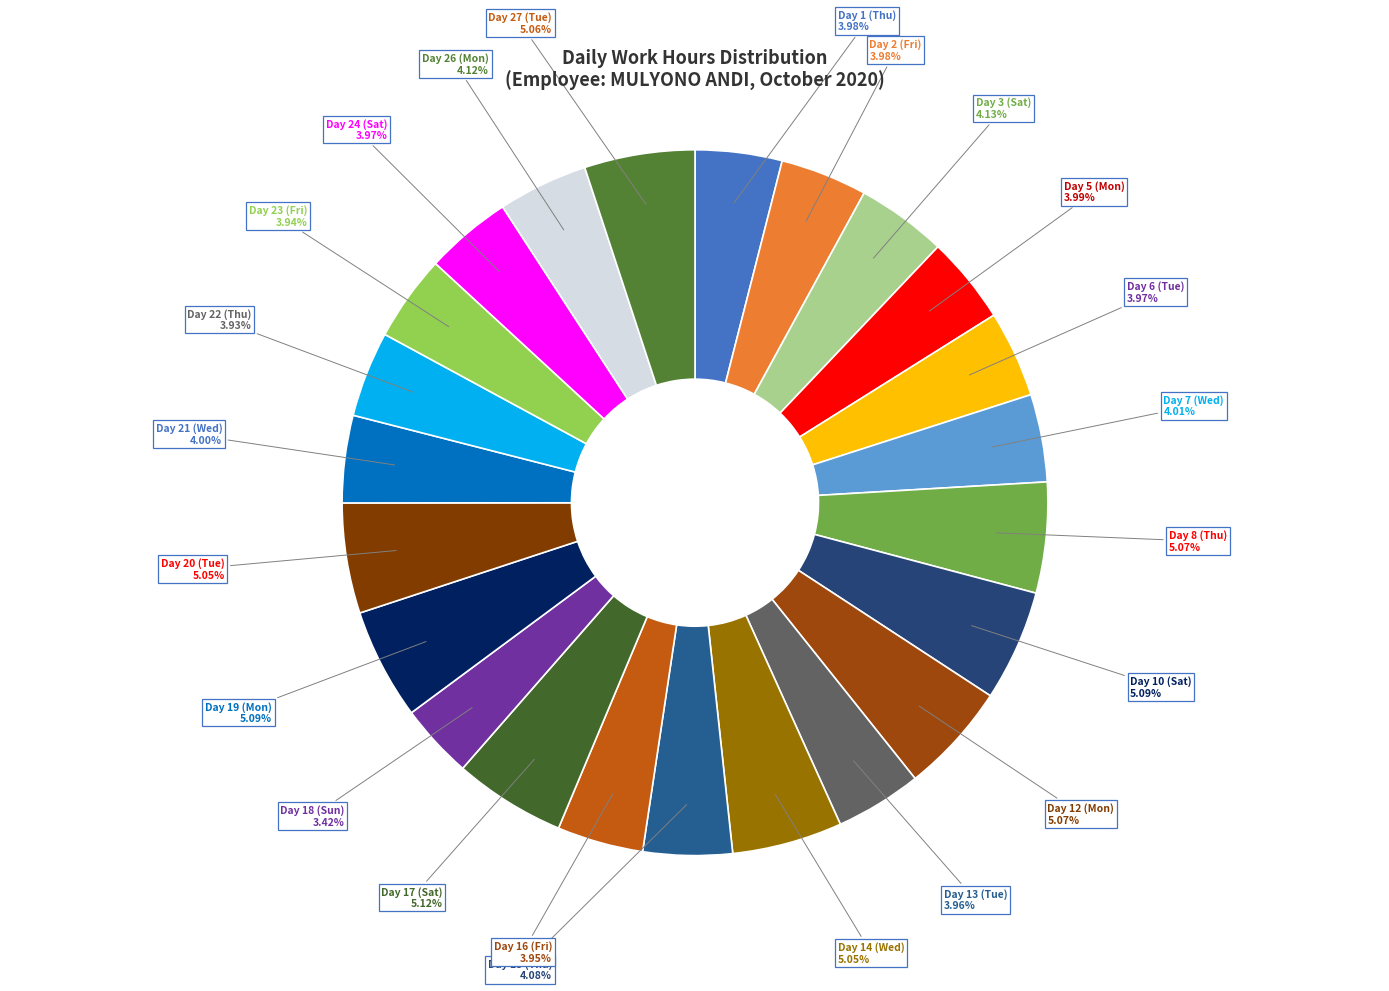

How many slices are in this pie chart?

23